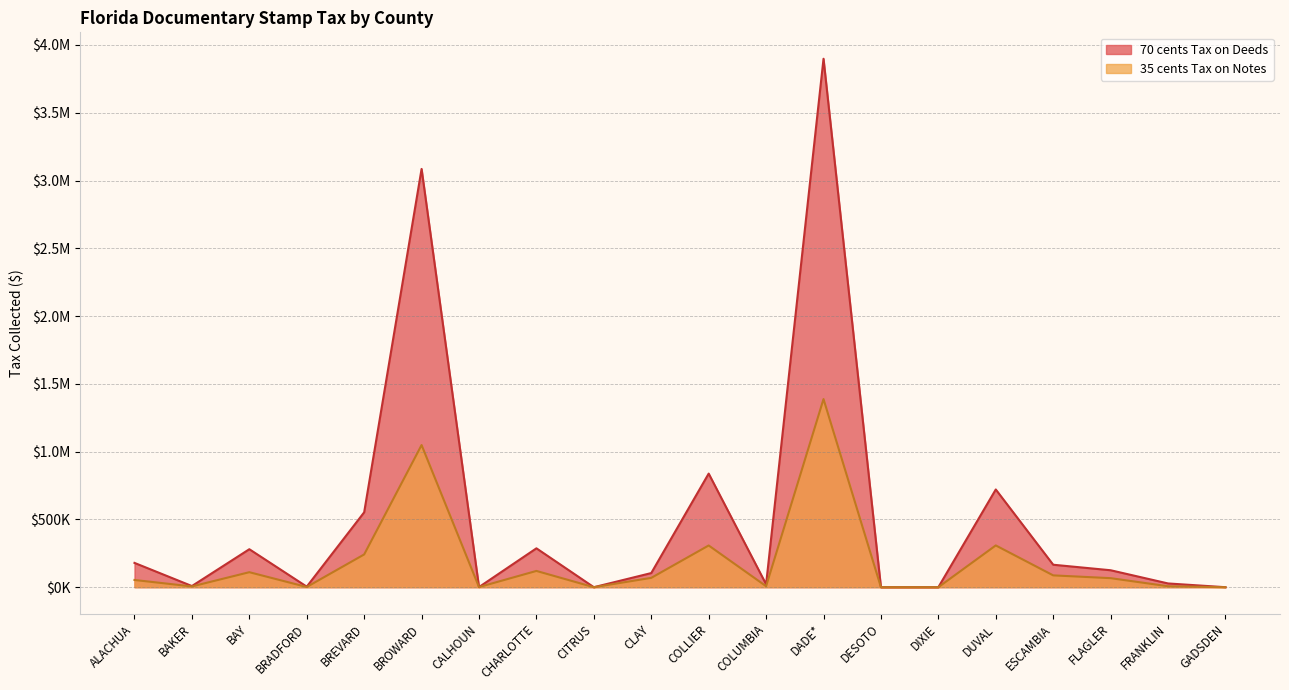

At which category is the sum across all series the highest?

DADE*